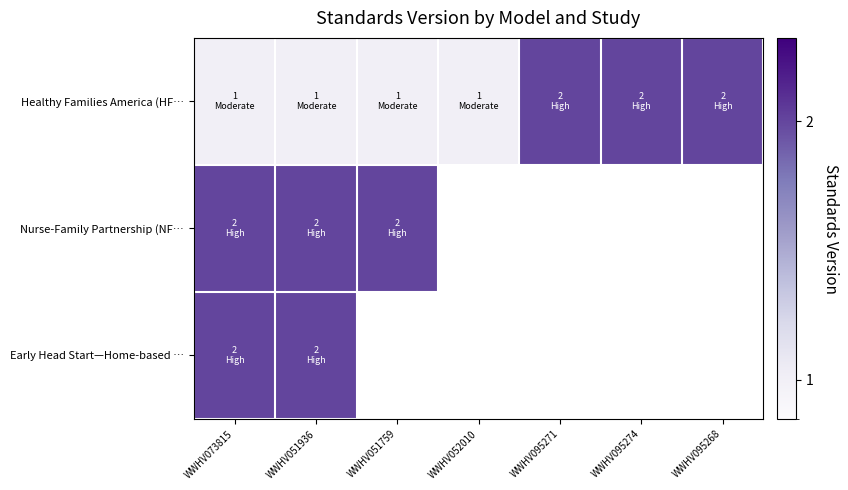

Is the value of Healthy Families America (HF… at WWHV073815 greater than the value of Nurse-Family Partnership (NF… at WWHV051759?

No